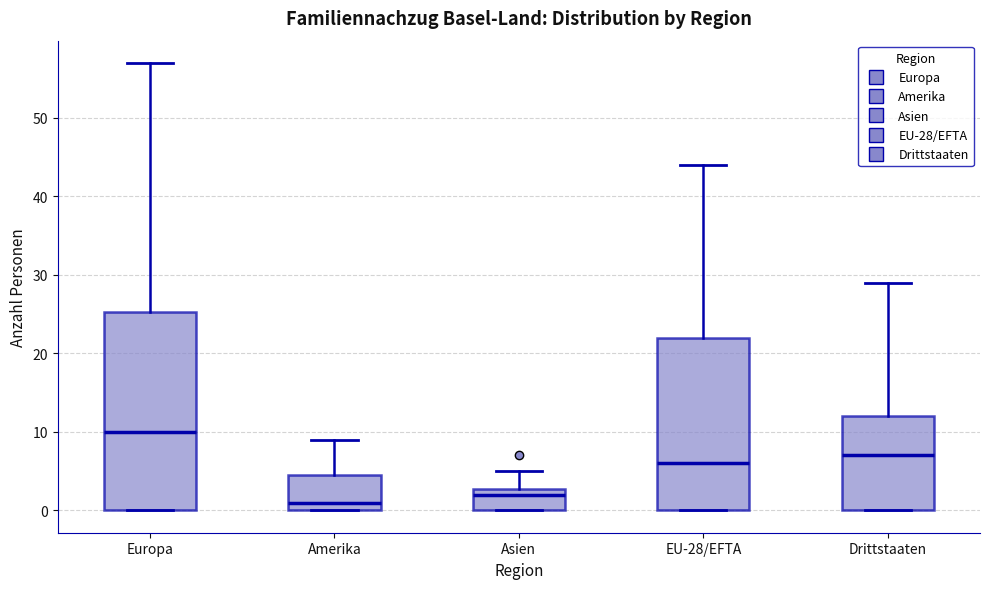

Where does the median line of the box for EU-28/EFTA sit on the y-axis? The values are not printed on the chart, so give them approximately, as read against the axis.

6